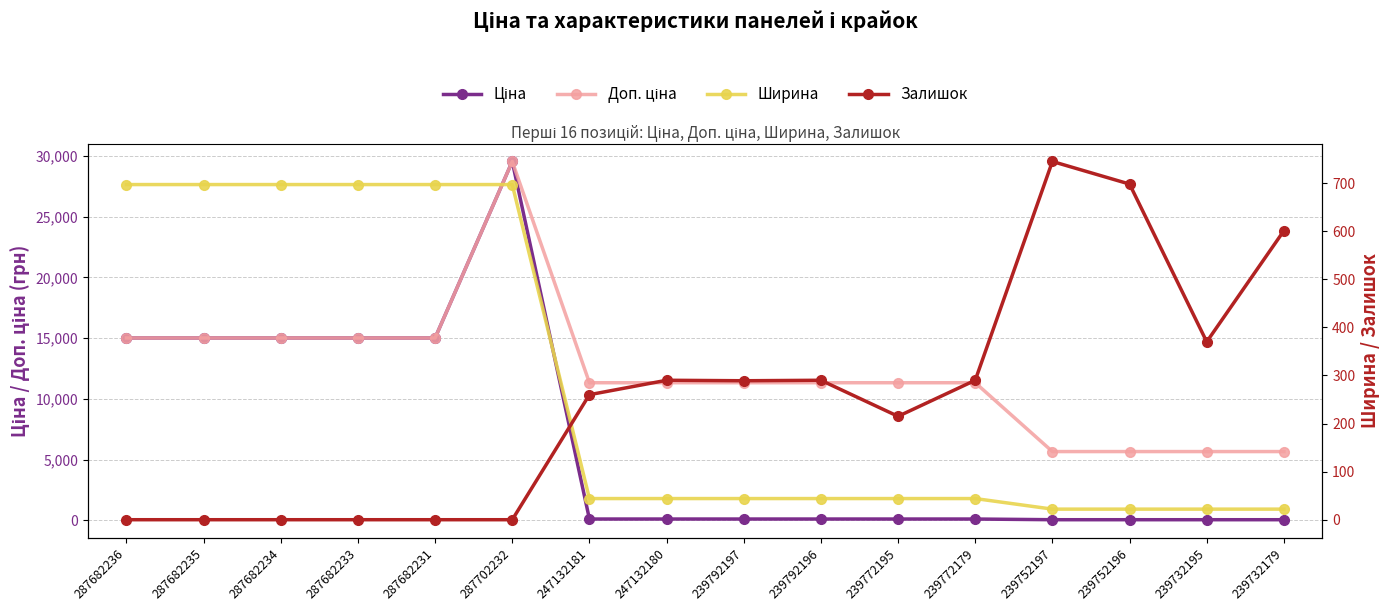

What is the value of the Залишок point at the 10th from the left?

290.0